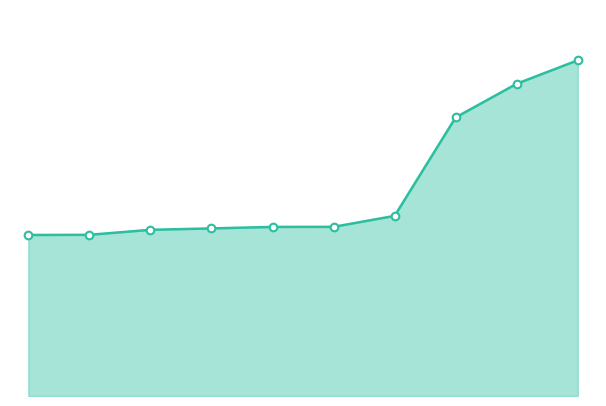

Does the chart display data point markers on the line(s)?

No